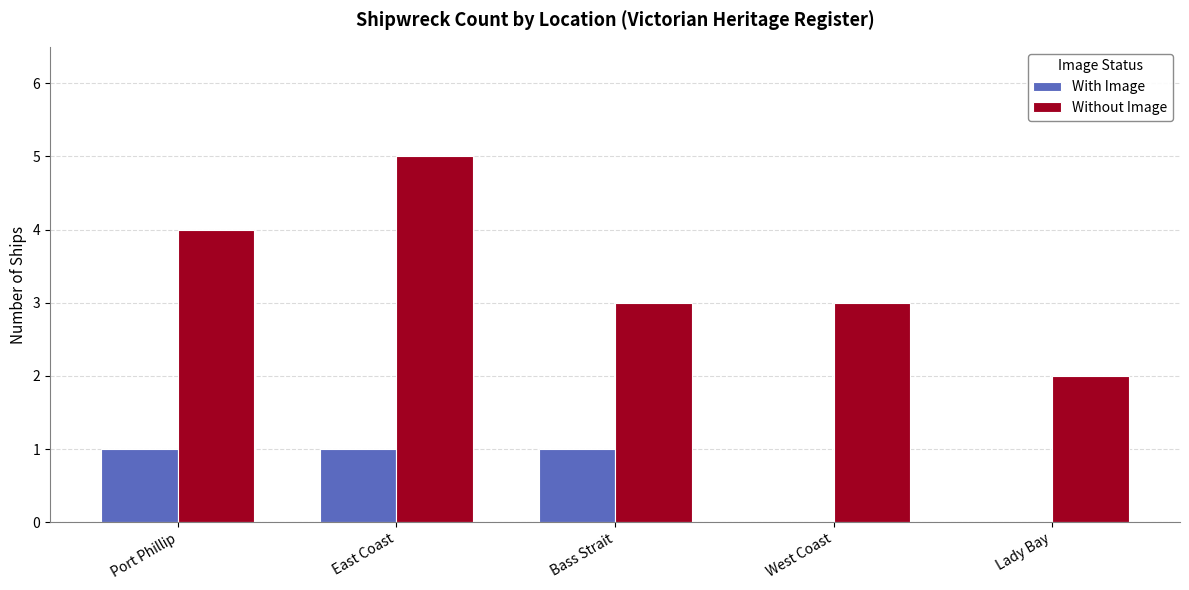

Is it true that With Image equals 2 at Port Phillip?

False